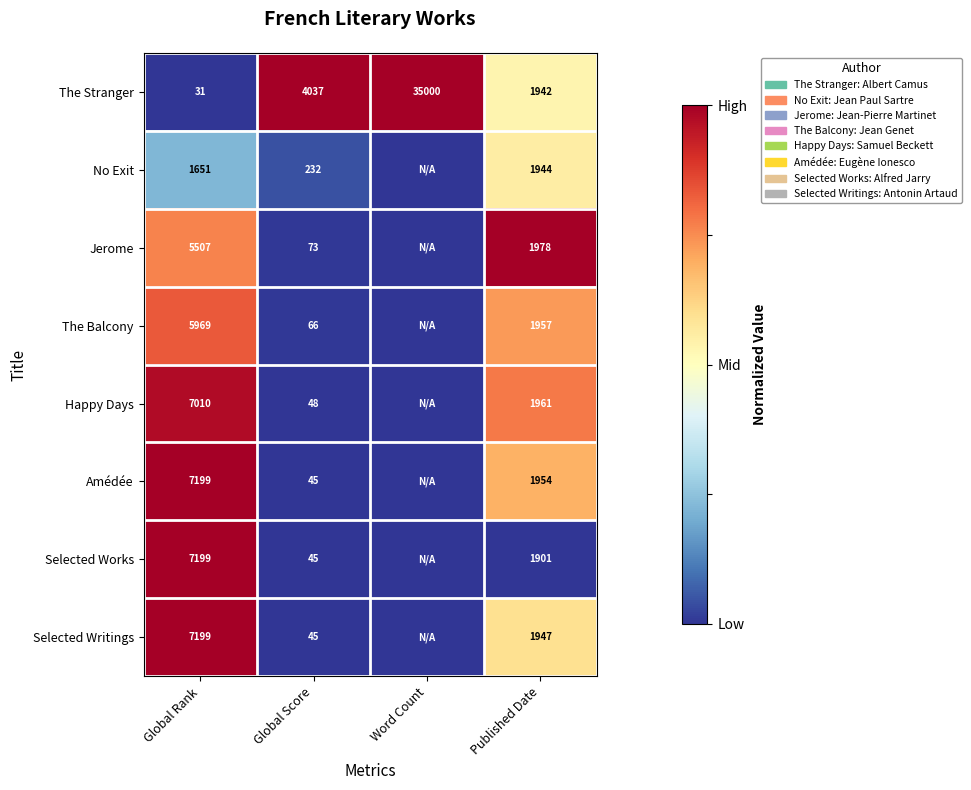

The The Stranger series shows -0.7 at Global Rank. True or false?

False